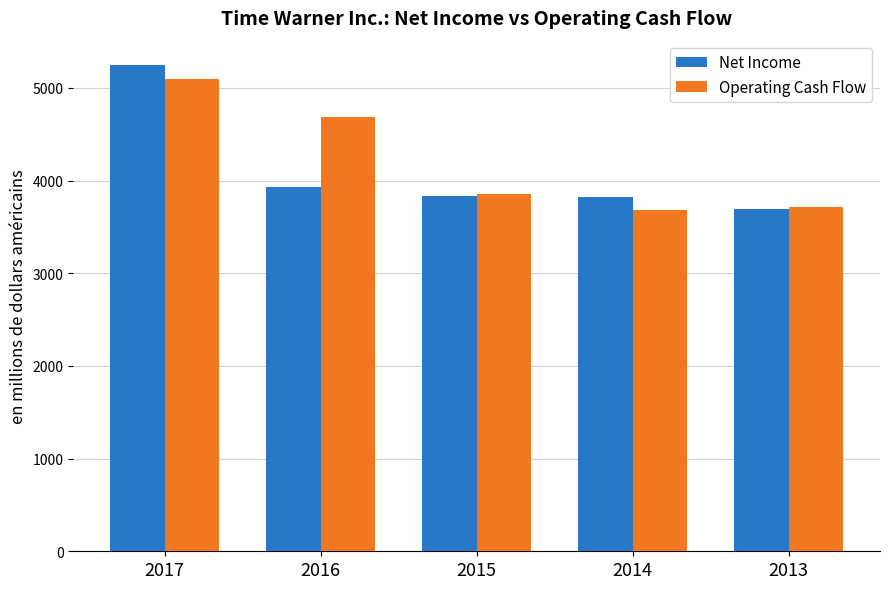

True or false: Net Income has a value of 8305 at 2017.

False